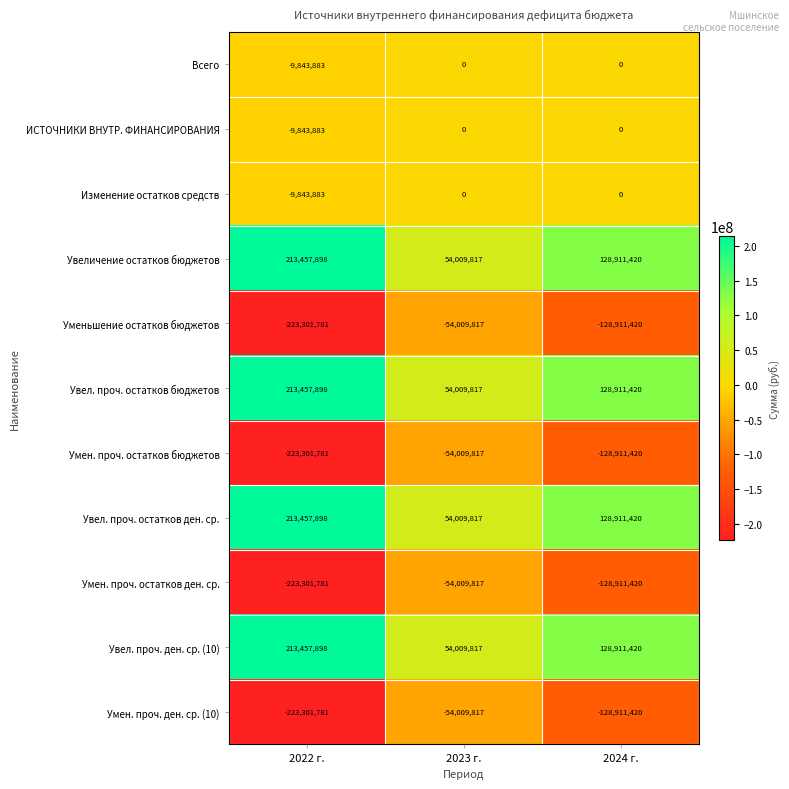

The Увеличение остатков бюджетов series shows 215757549 at 2024 г.. True or false?

False